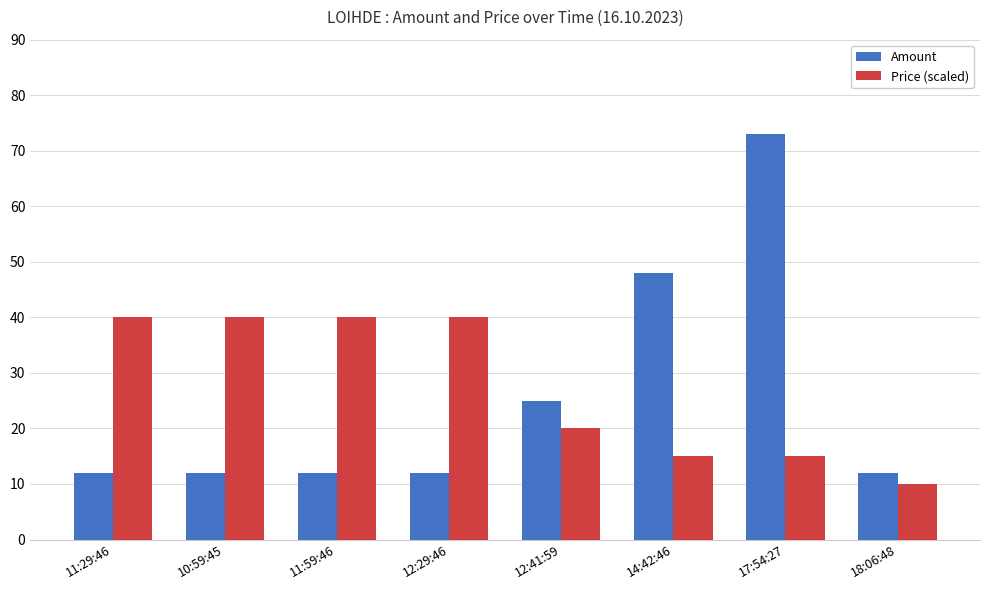

What is the difference between the second highest and second lowest values in the Amount series?

36.0